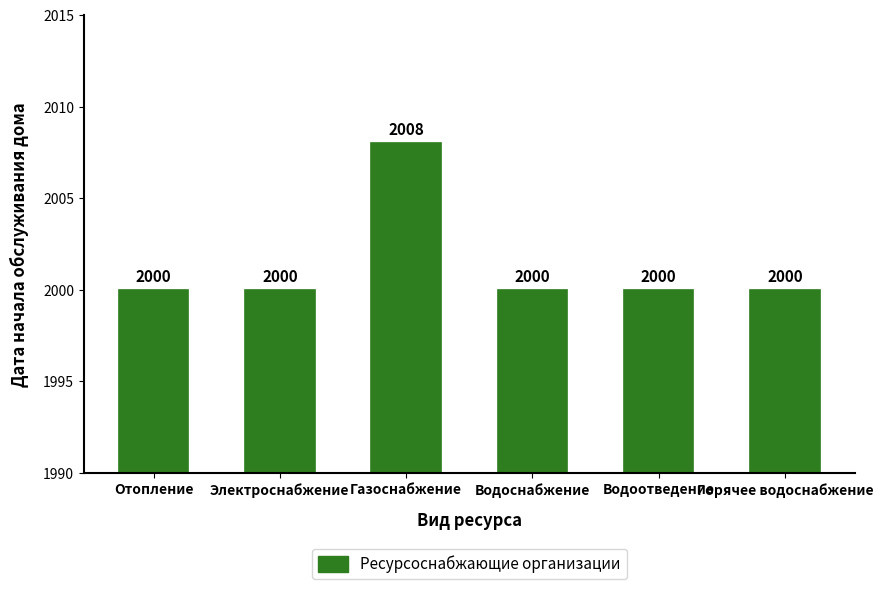

True or false: the data shows 473 at Газоснабжение.

False